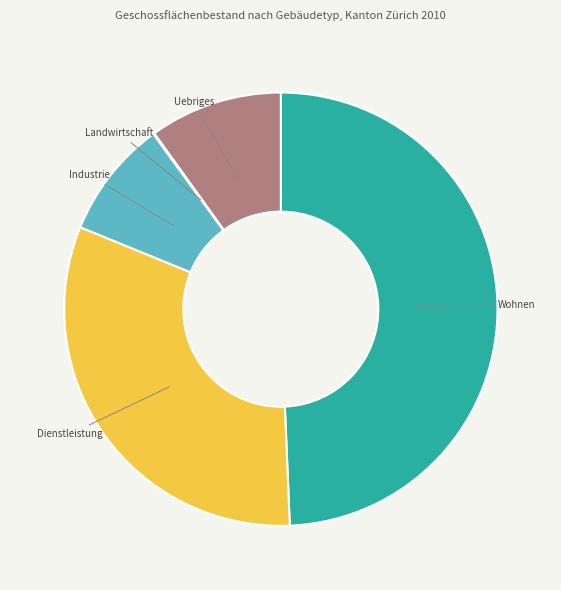

Combined, do Dienstleistung and Industrie account for over 50%?

No